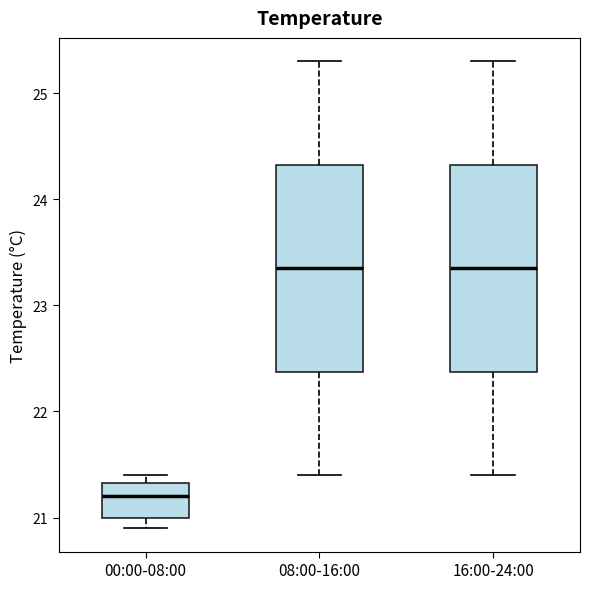

Where does the upper whisker of the box for 16:00-24:00 end on the y-axis? The values are not printed on the chart, so give them approximately, as read against the axis.

25.3